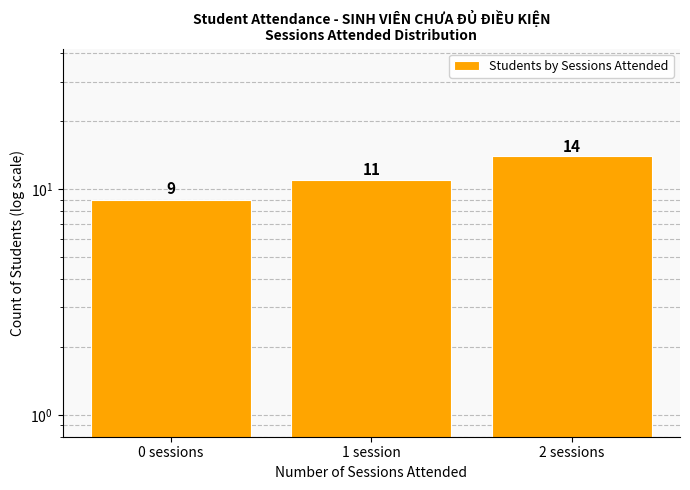

List the labels in order of value, largest first.

2 sessions, 1 session, 0 sessions